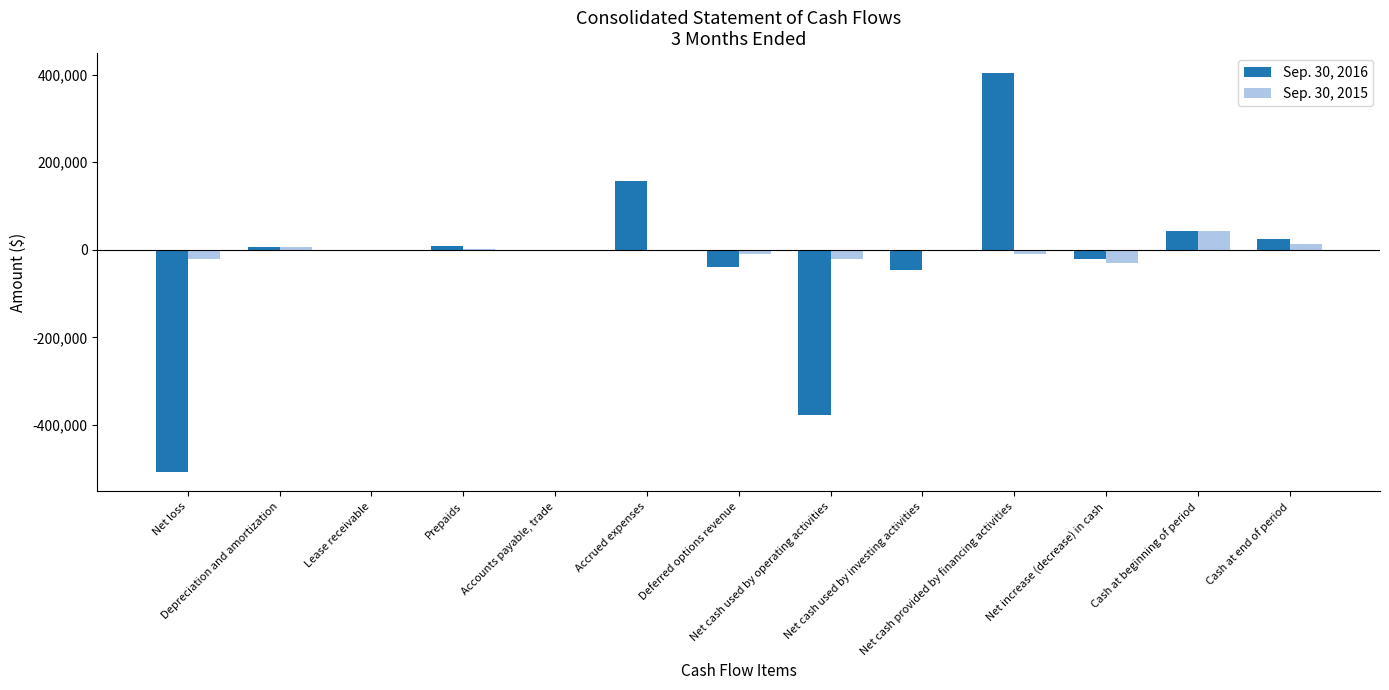

What is the sum of all Sep. 30, 2015 values?

-27110